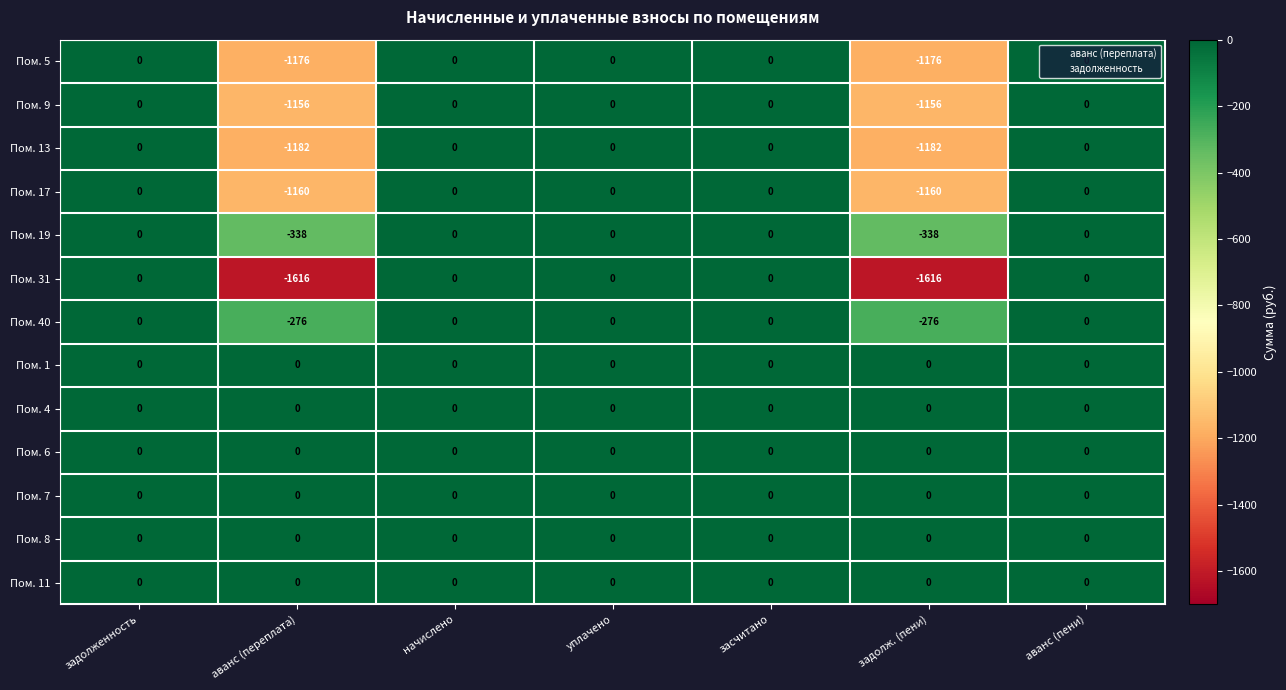

What is the difference between the second highest and second lowest values in the Пом. 9 series?

1156